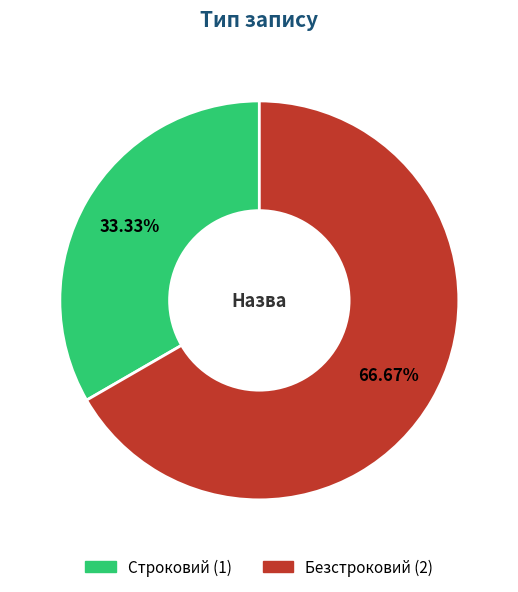

To the nearest percent, what percentage of the pie is Строковий?

33%